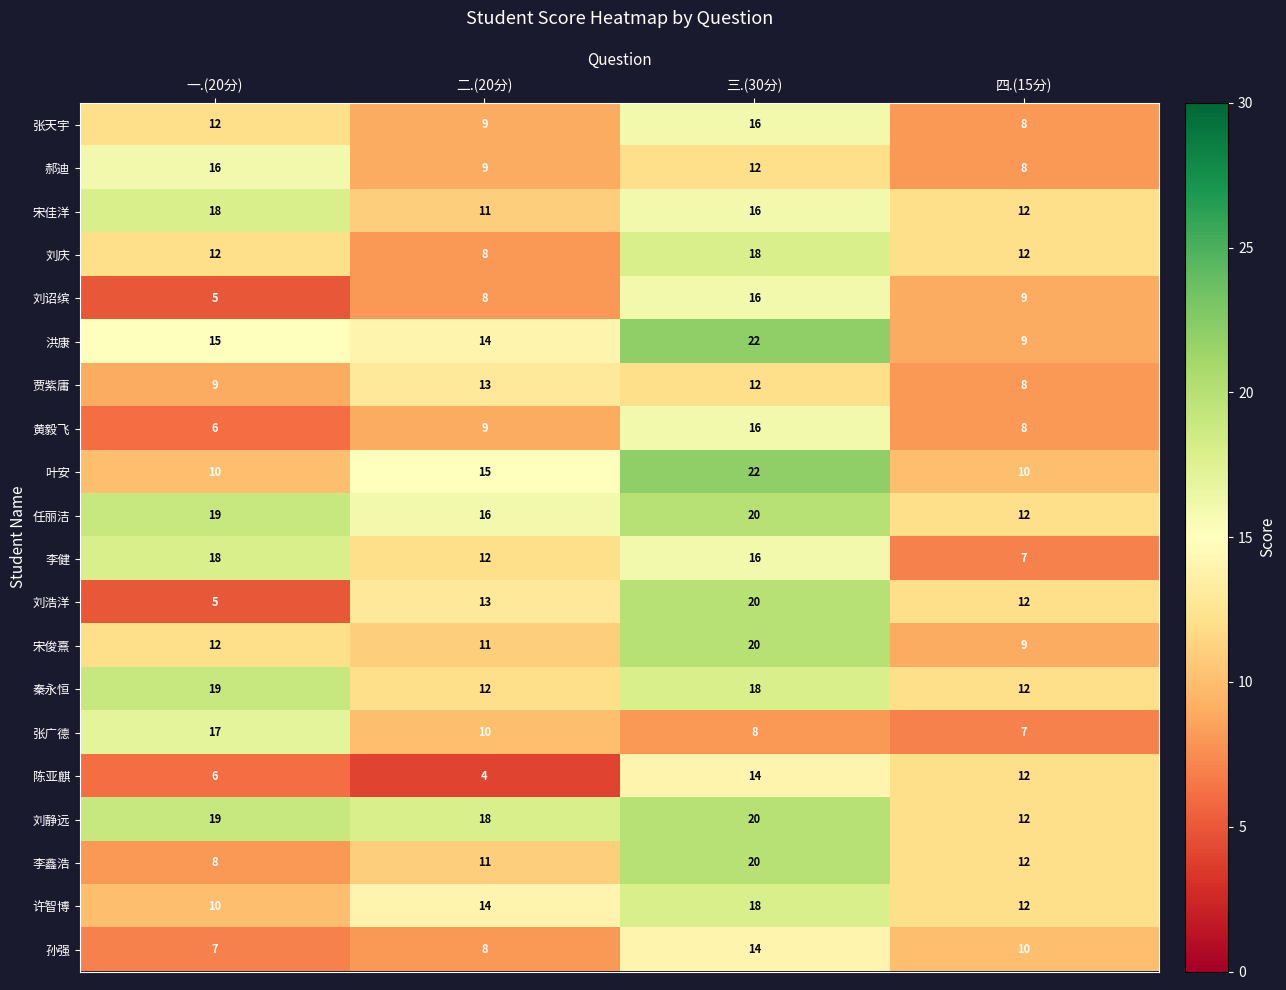

Which series changed the most between 一.(20分) and 二.(20分)?

刘浩洋